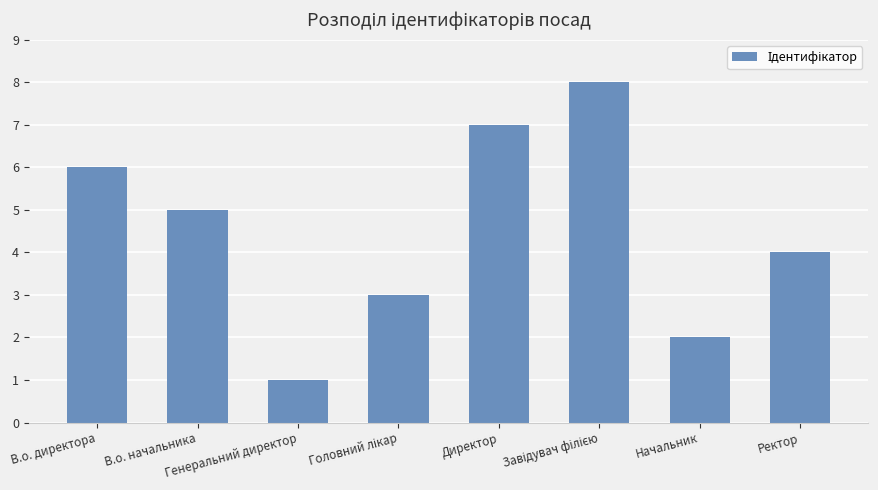

What is the difference between the second highest and second lowest values?

5